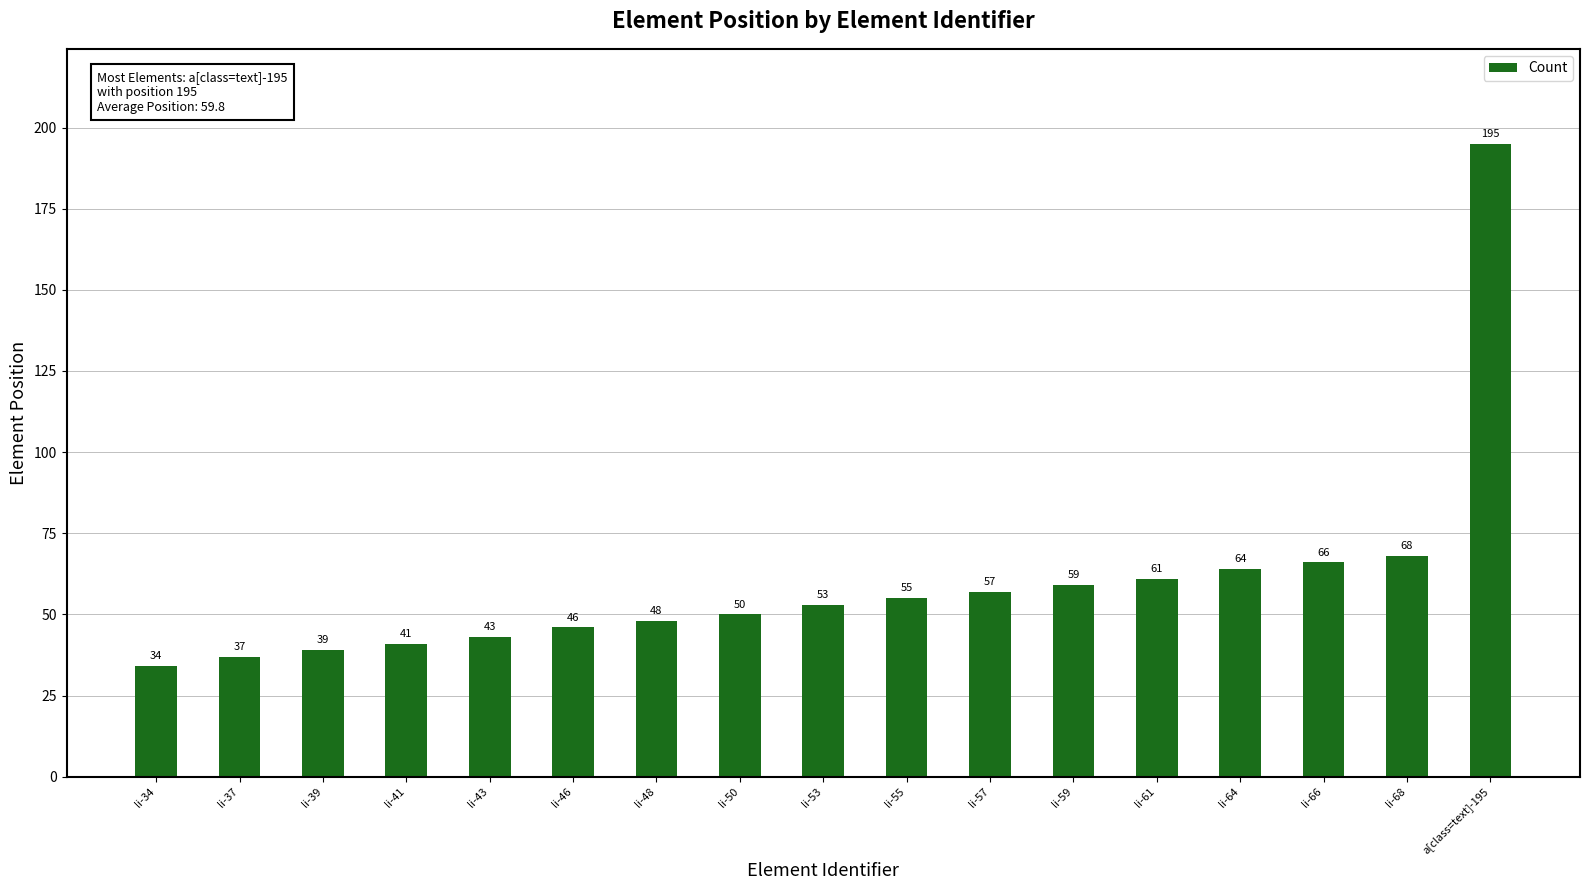

How many series are shown in this chart?

1